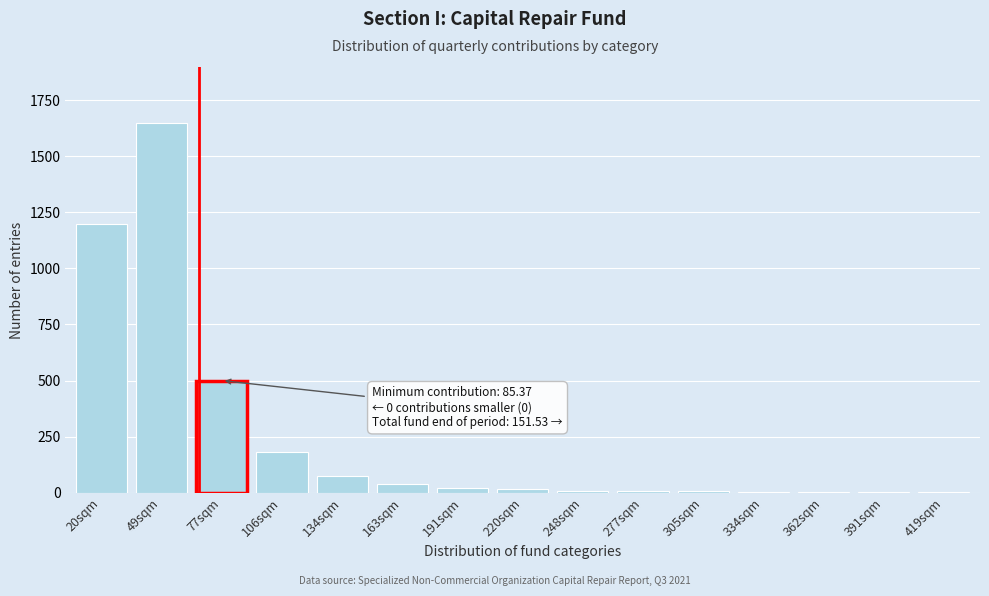

What is the sum of all values?

3718